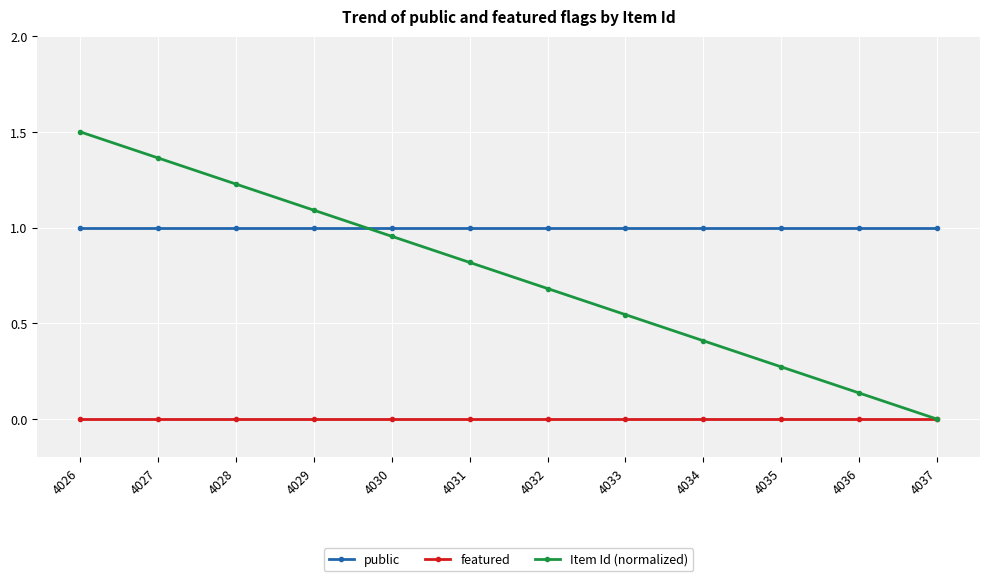

How many data points does each series have?

12